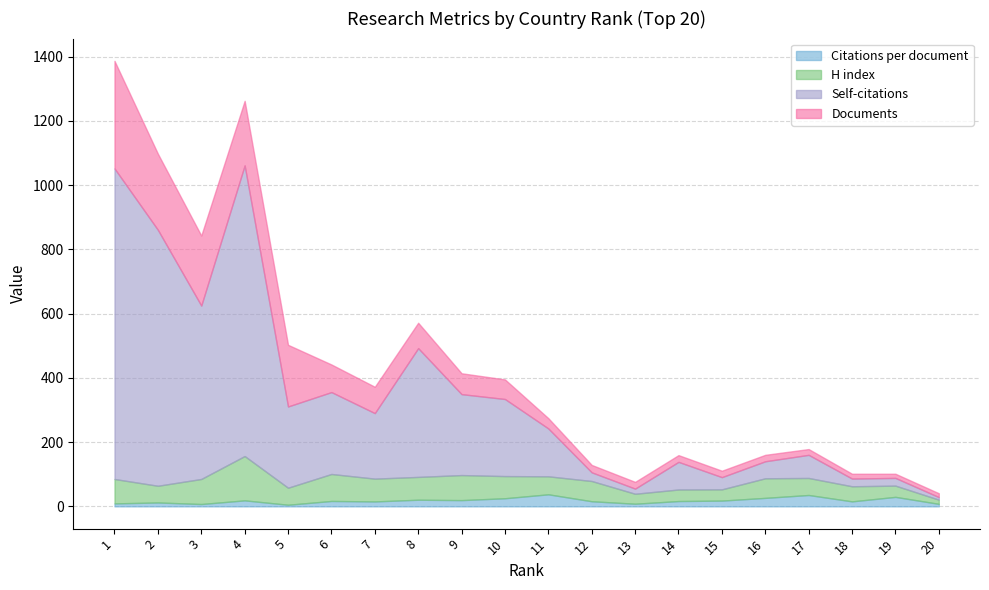

Is it true that Self-citations equals 6.8 at 13?

False